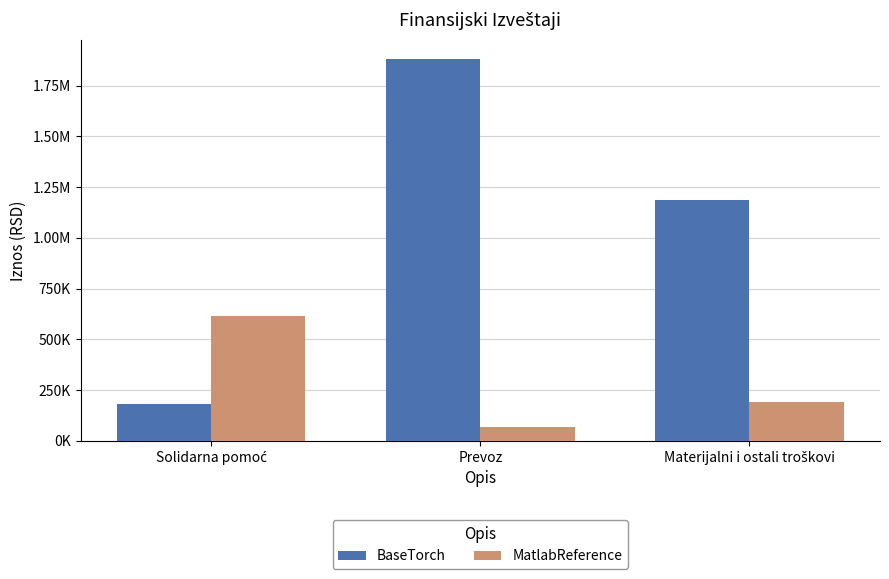

What is the maximum value shown in the chart?

1881571.9